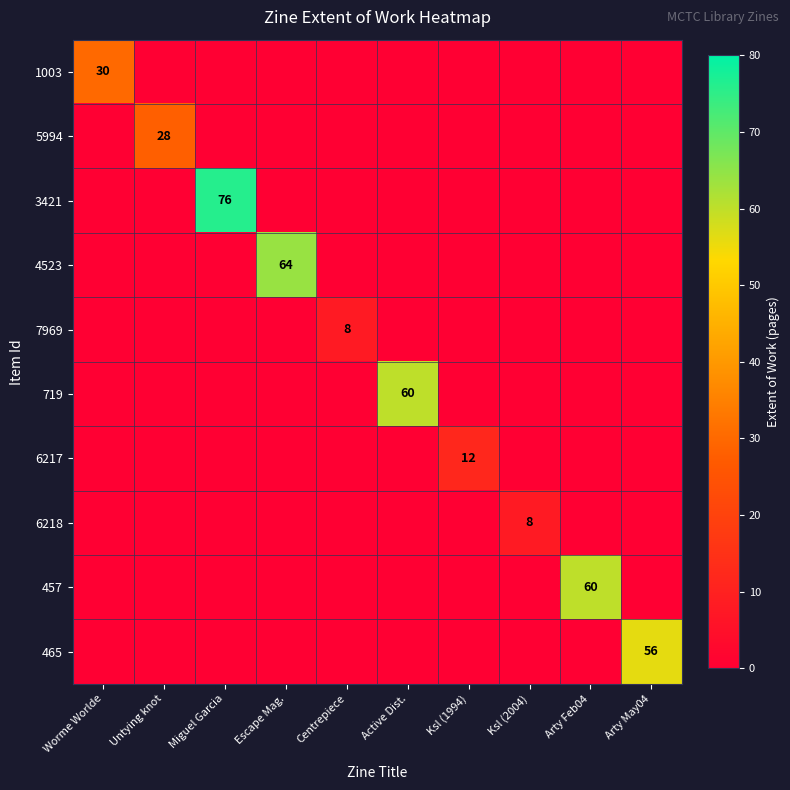

True or false: 1003 has a value of 40 at Worme Worlde.

False